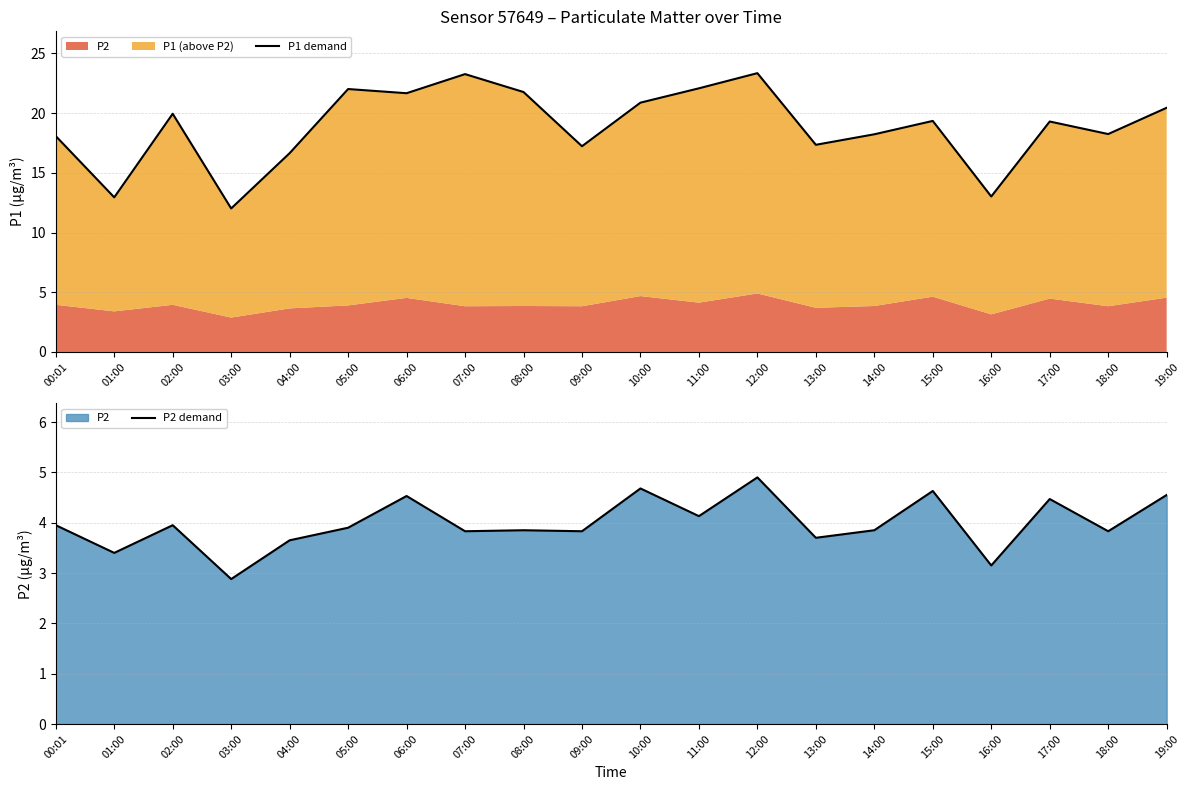

True or false: P1 demand and P2 demand intersect in this chart.

False